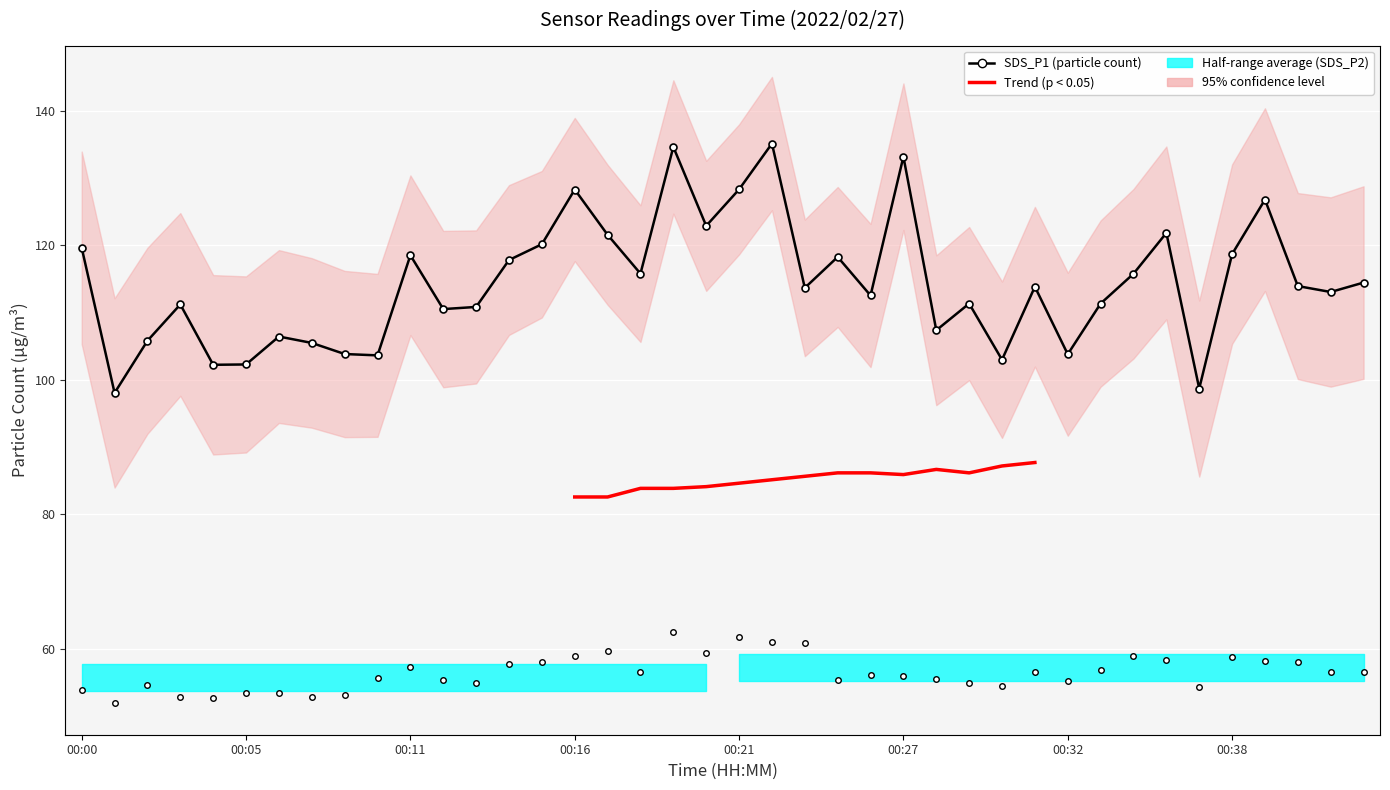

How many lines are shown in the chart?

2